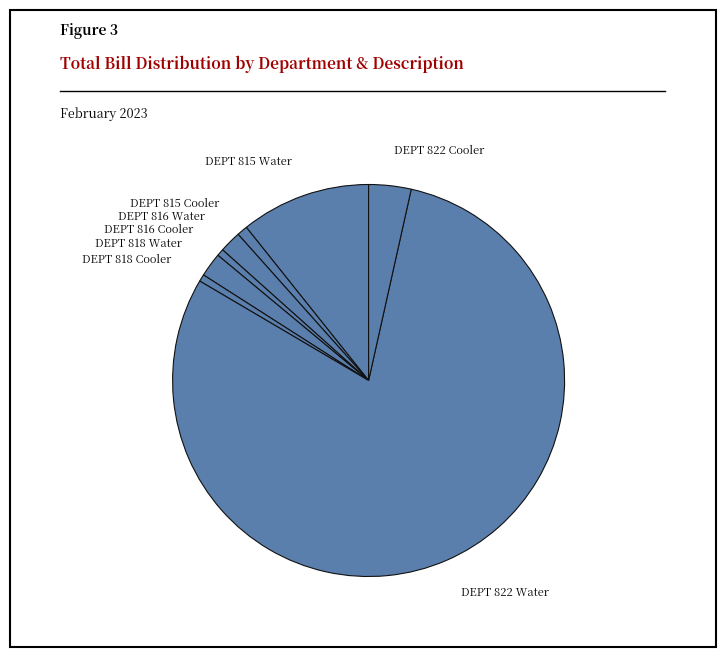

True or false: DEPT 822 Cooler accounts for 3% of the total.

True